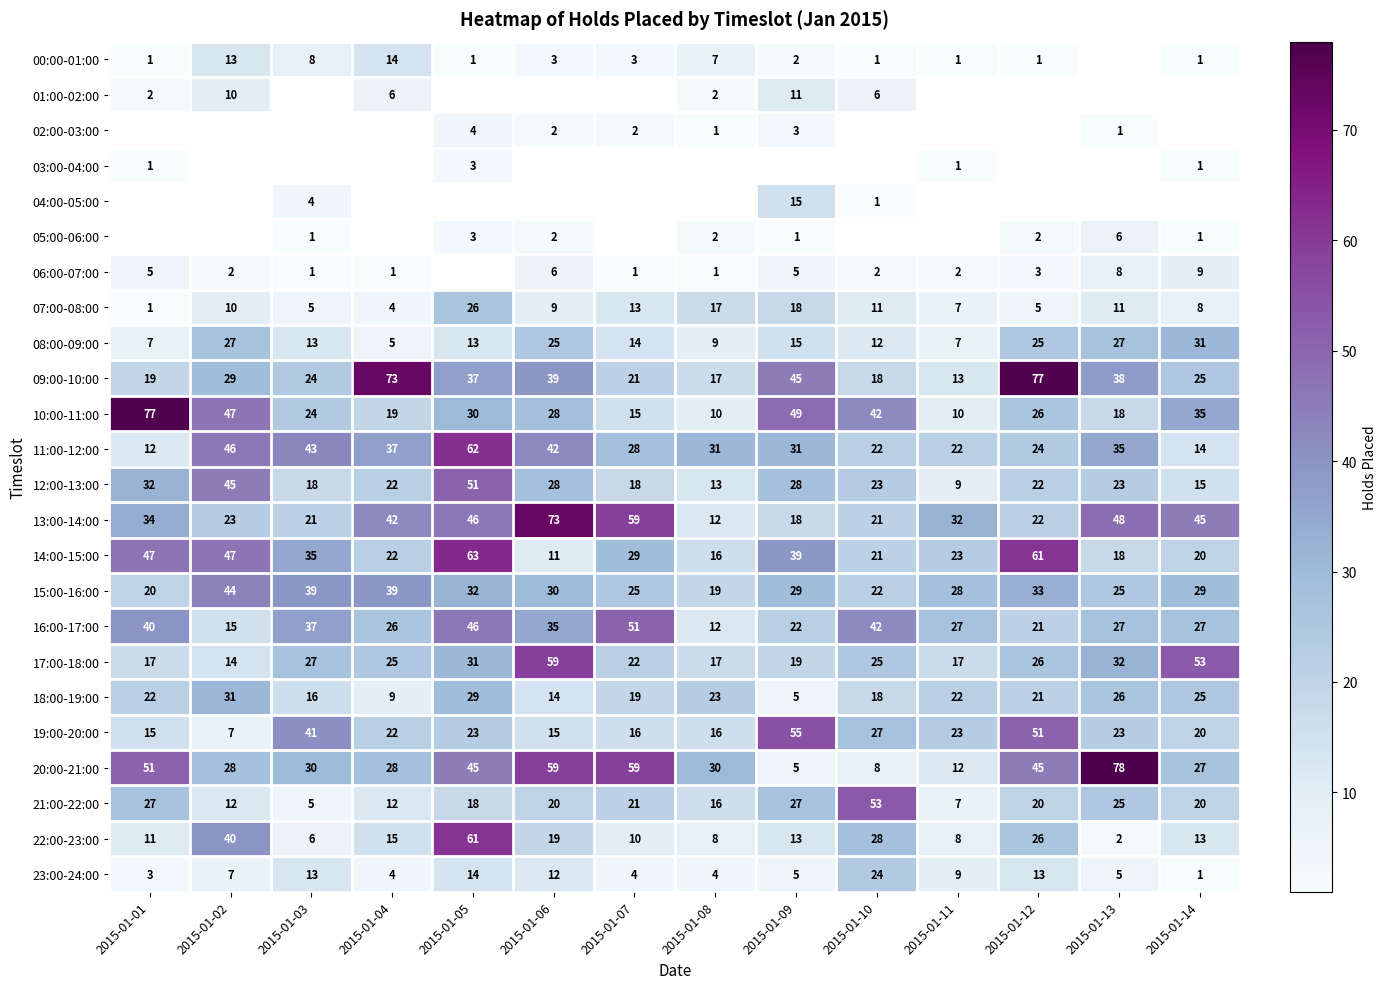

What is the difference between the 21:00-22:00 values at 2015-01-04 and 2015-01-14?

8